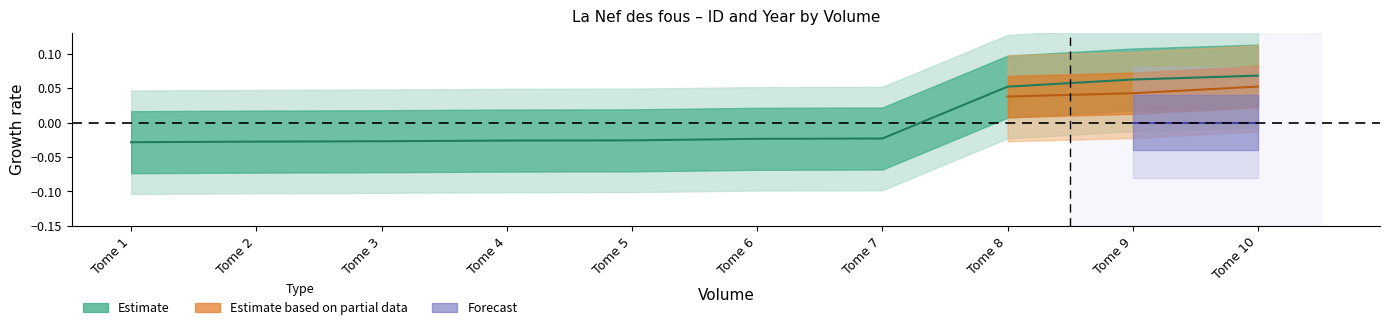

What is the change in value from Tome 6 to Tome 8?

+0.1